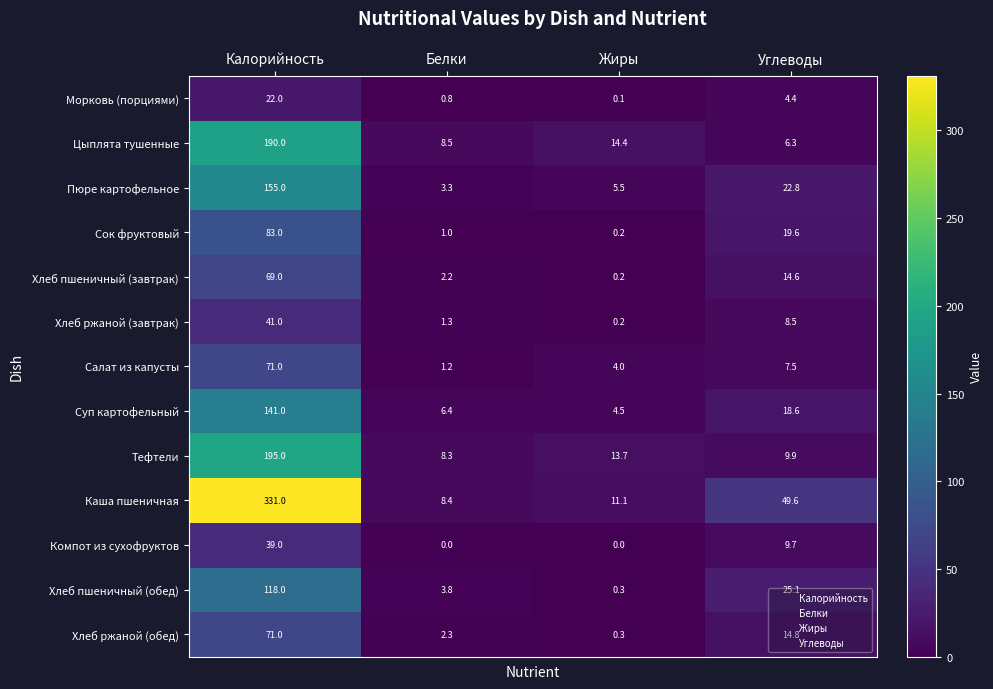

List the labels in order of Хлеб пшеничный (завтрак) value, smallest first.

Жиры, Белки, Углеводы, Калорийность